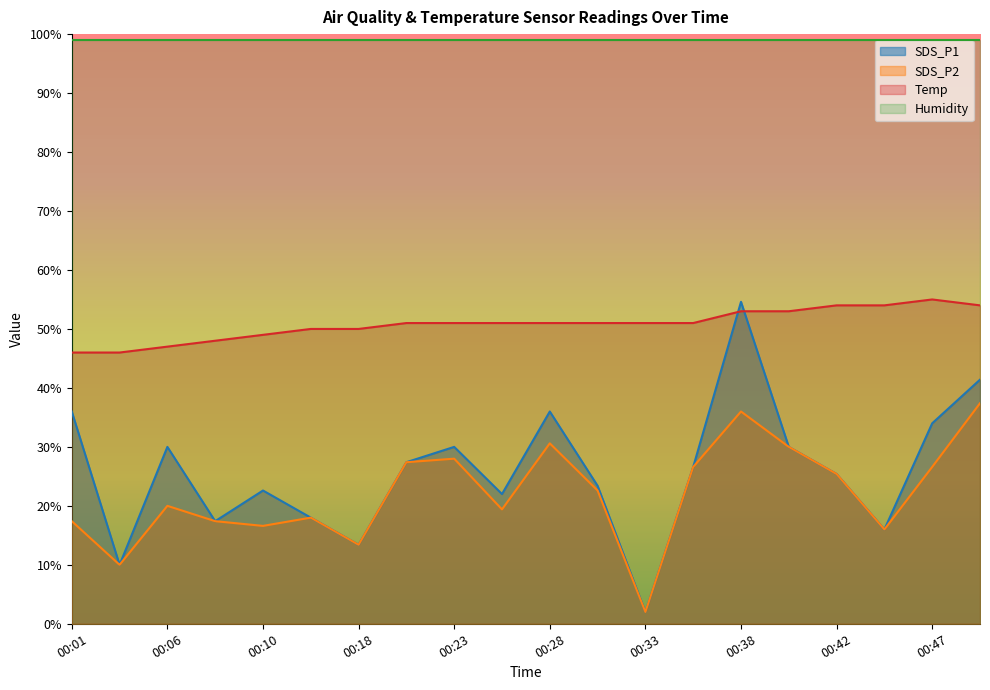

Which series has the largest total across all categories?

Humidity